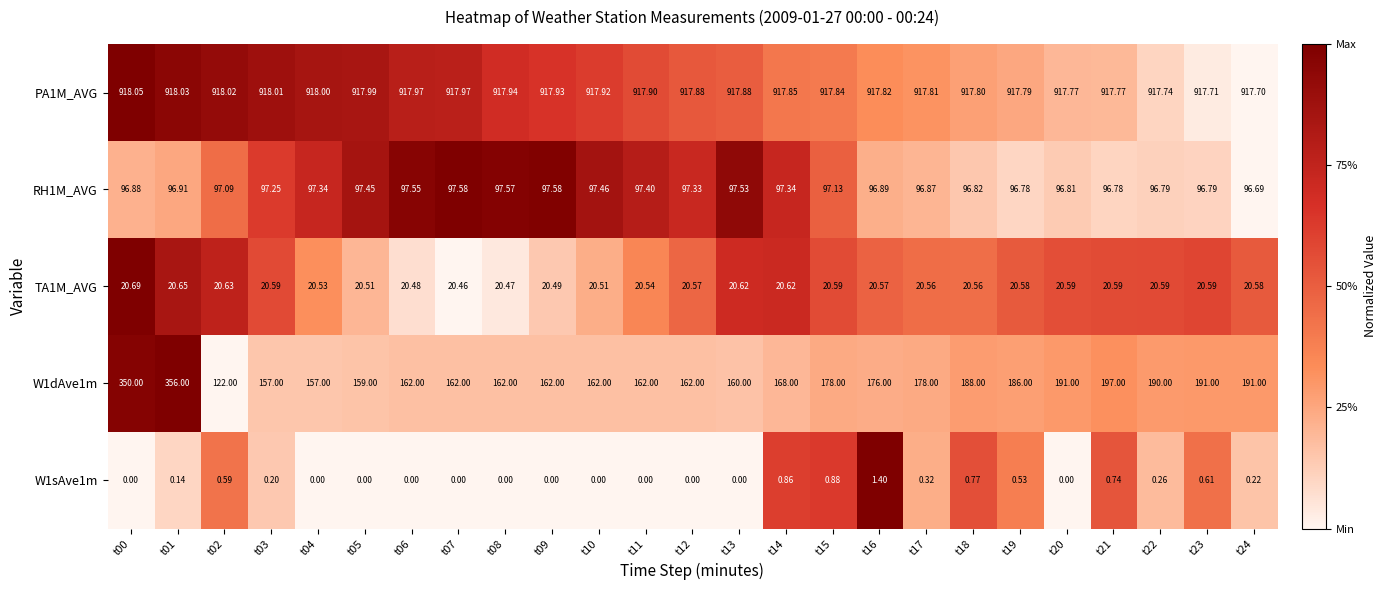

At which category is the sum across all series the highest?

t01